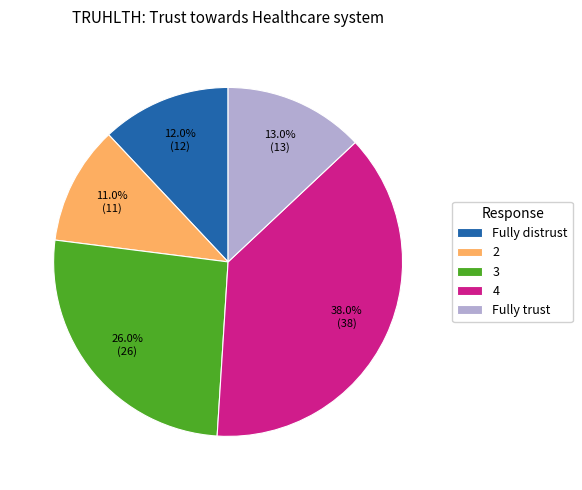

To the nearest percent, what portion does Fully distrust represent?

12%